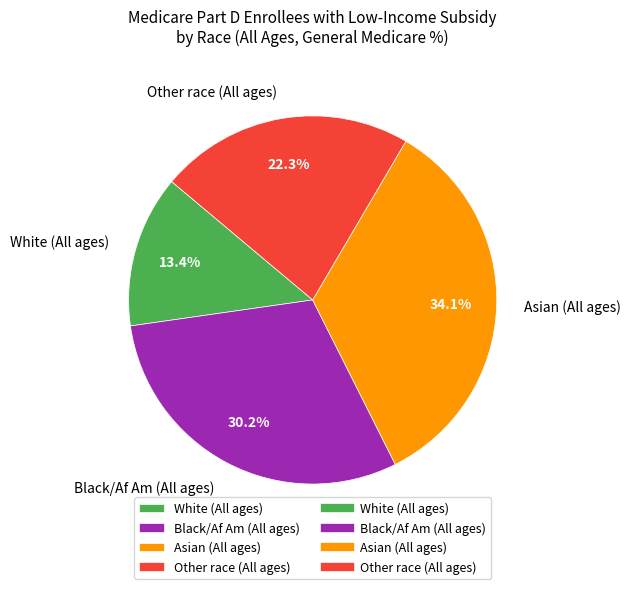

What is the largest slice in the pie chart?

Asian (All ages)